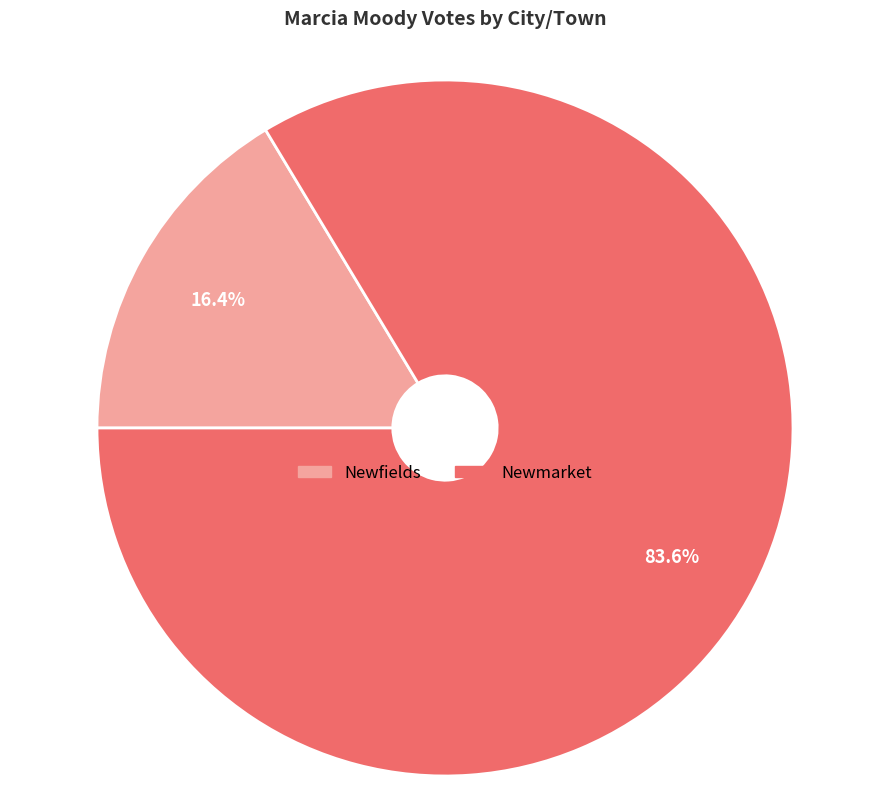

Which has a higher value, Newmarket or Newfields?

Newmarket